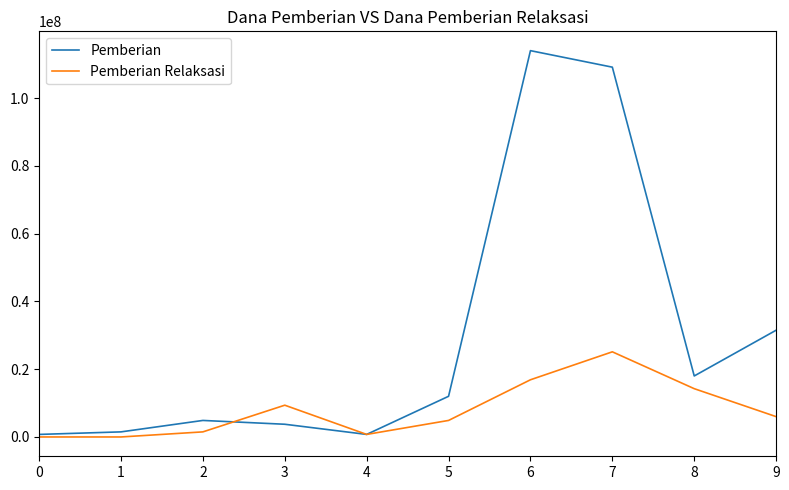

At which category is the sum across all series the highest?

7